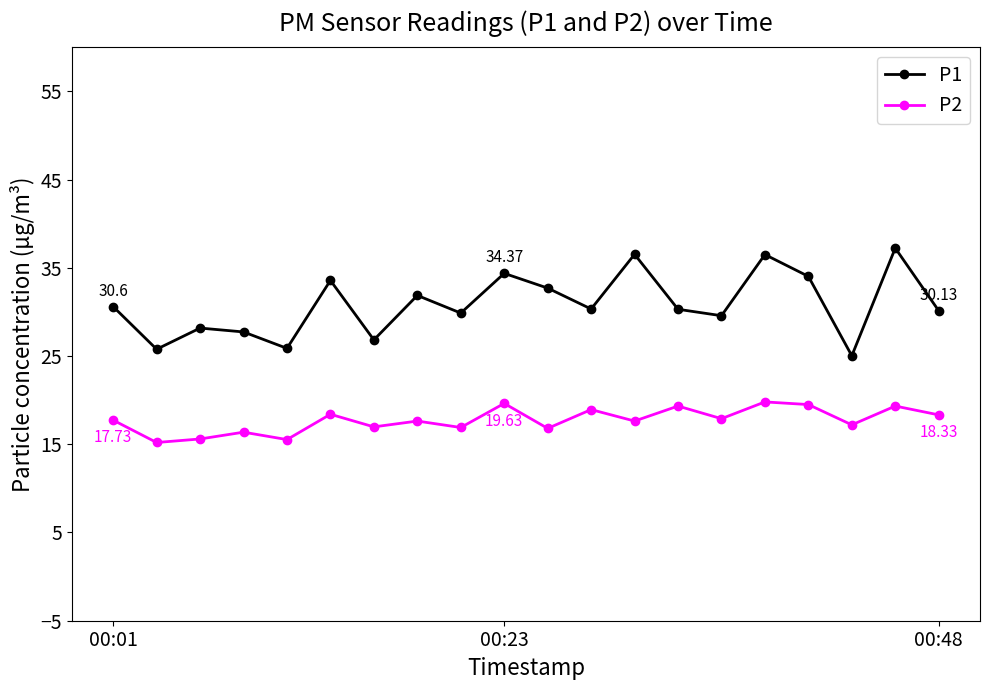

Rank the series by their maximum value, from highest to lowest.

P1, P2